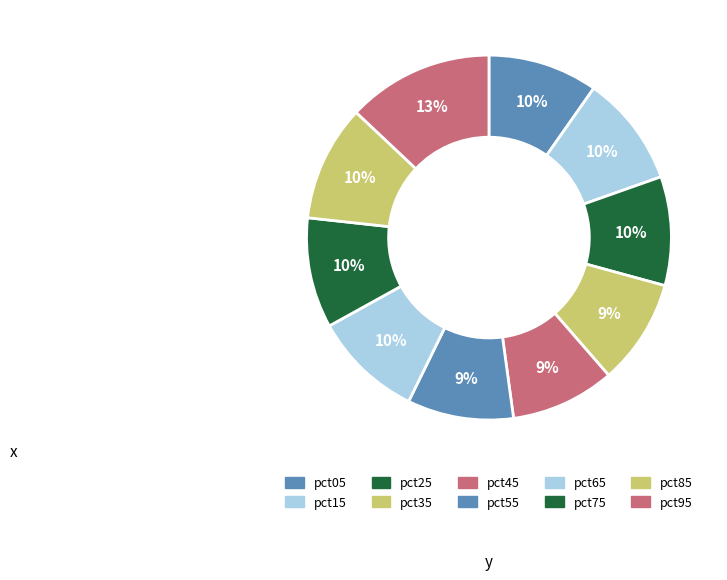

Count the number of slices in the pie.

10